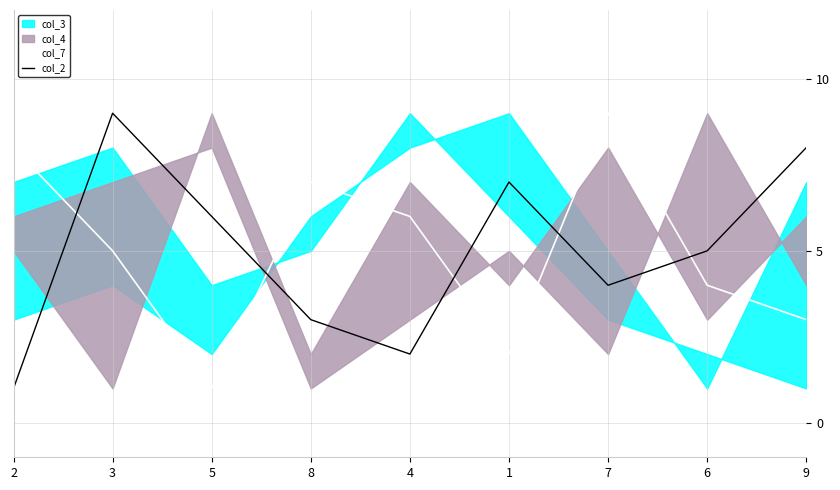

Rank the series at 3 from lowest to highest value.

col_7, col_2